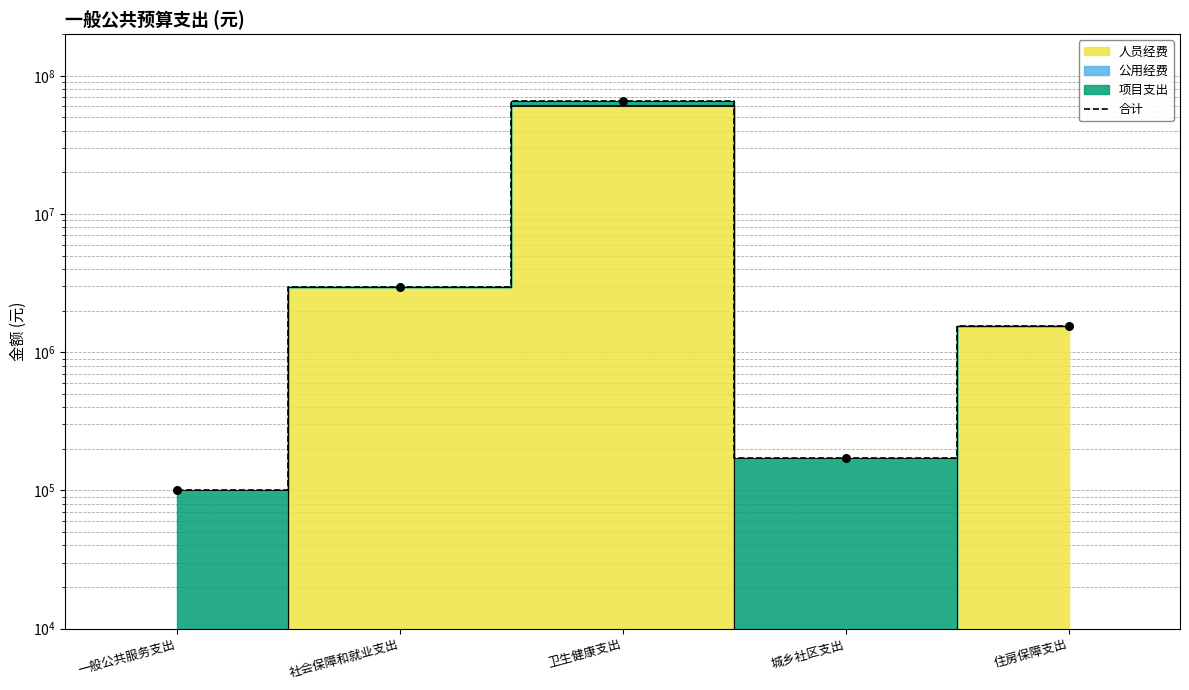

Between 一般公共服务支出 and 社会保障和就业支出, which is larger?

社会保障和就业支出